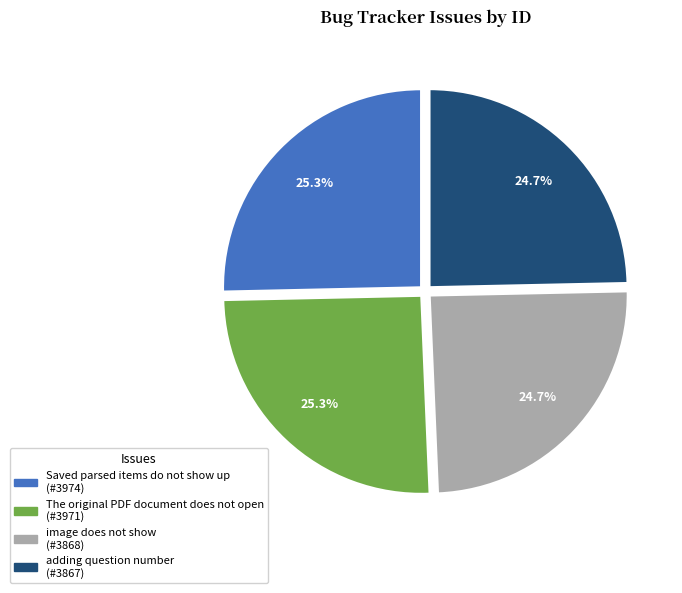

How many slices are in this pie chart?

4